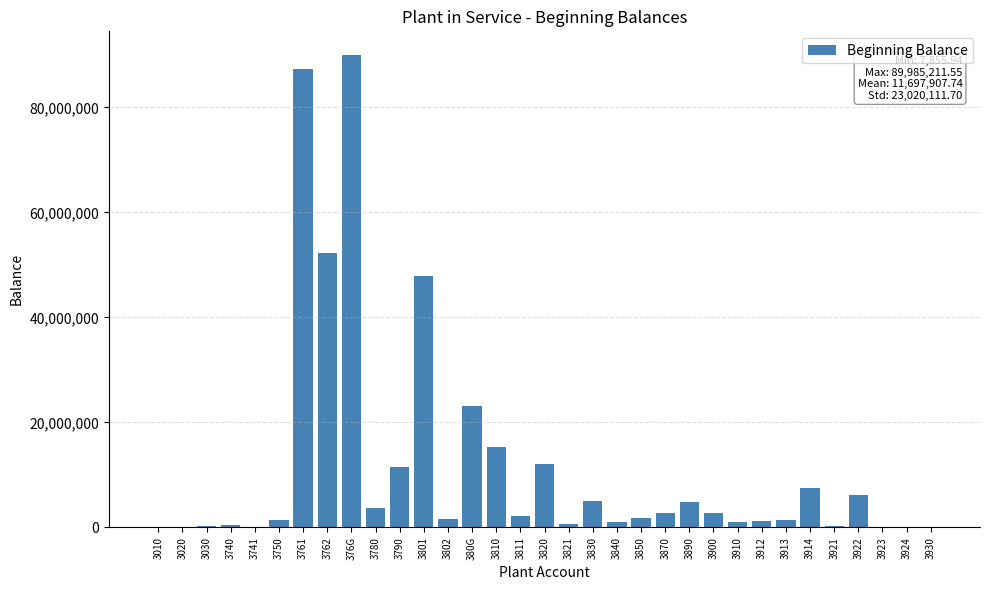

The value at 3830 is 5035932.8. True or false?

True